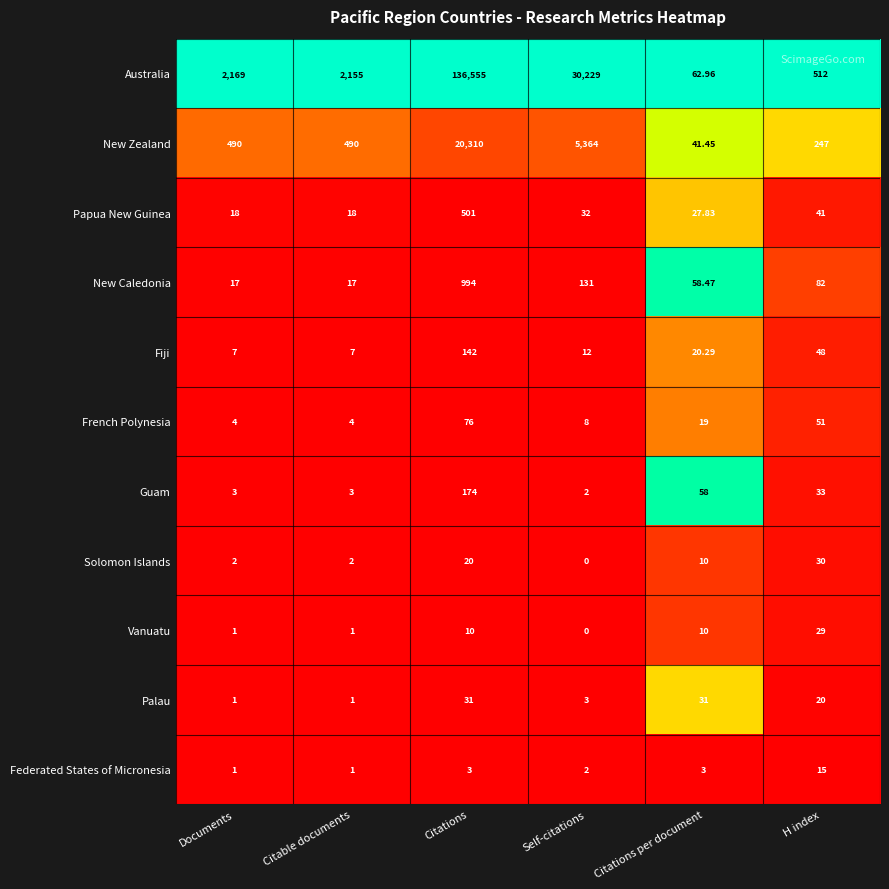

Is the value of Guam at Citations greater than the value of Papua New Guinea at Self-citations?

Yes